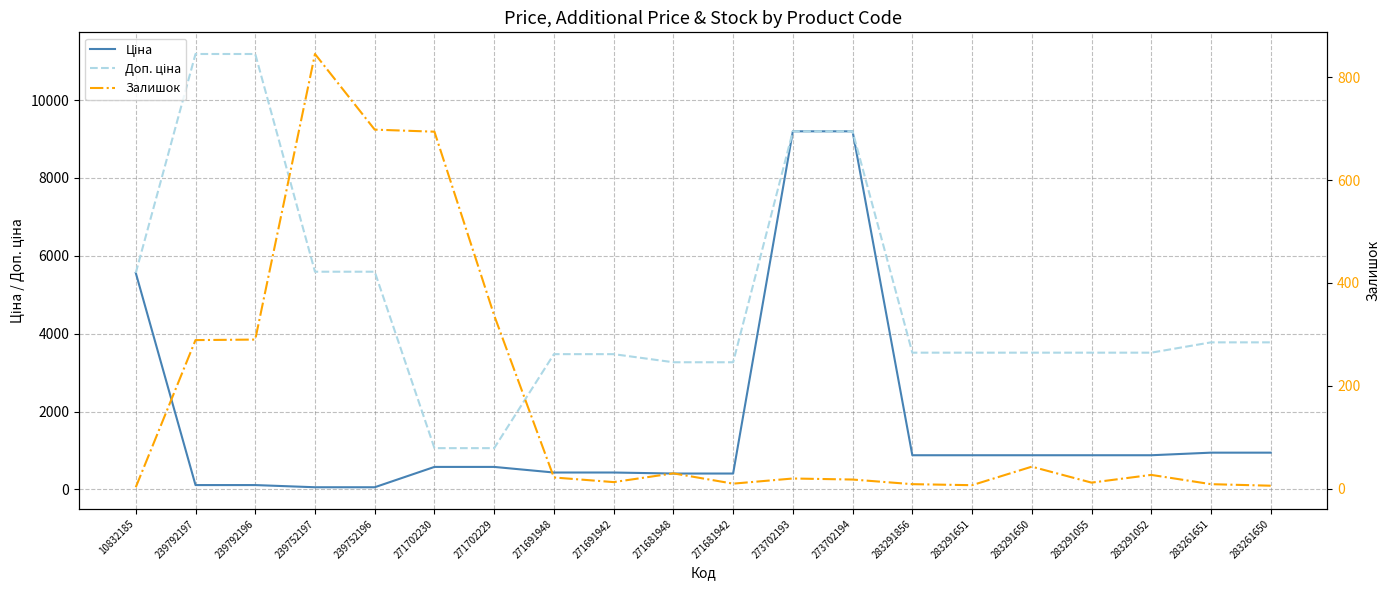

True or false: Ціна and Залишок intersect in this chart.

True